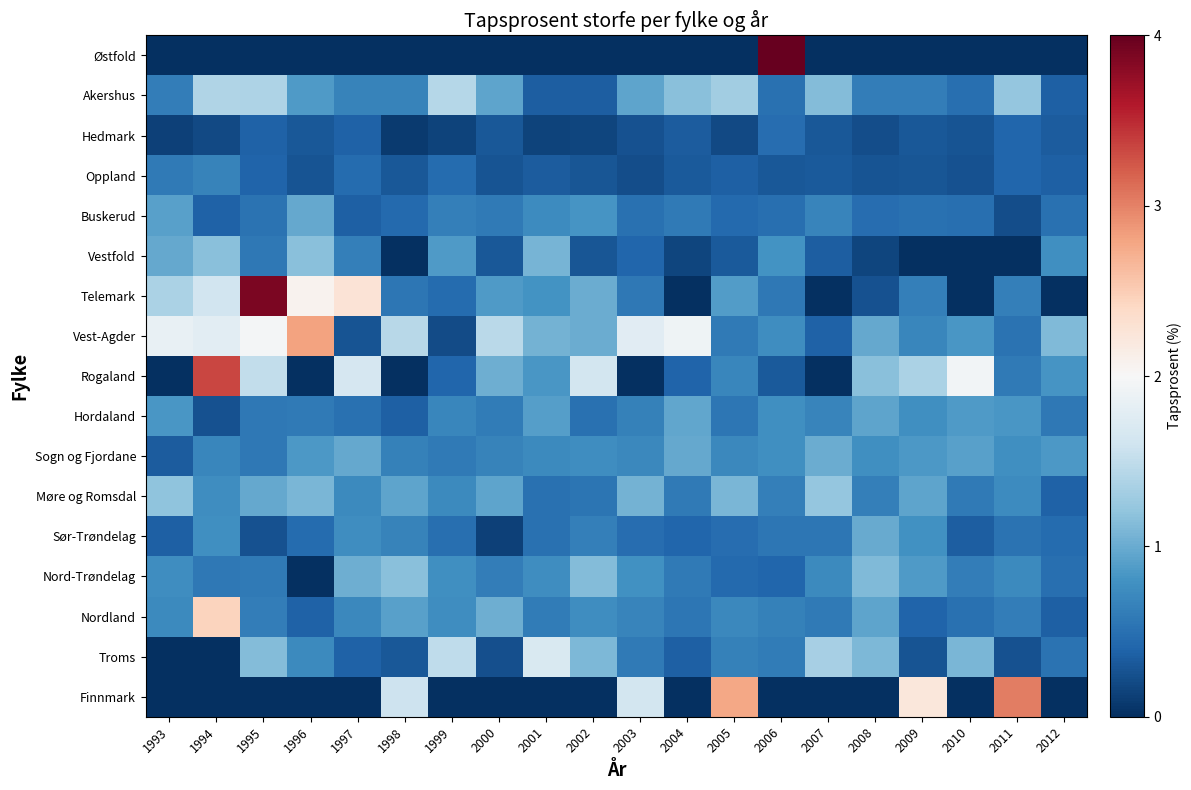

Which series has the largest total across all categories?

Vest-Agder